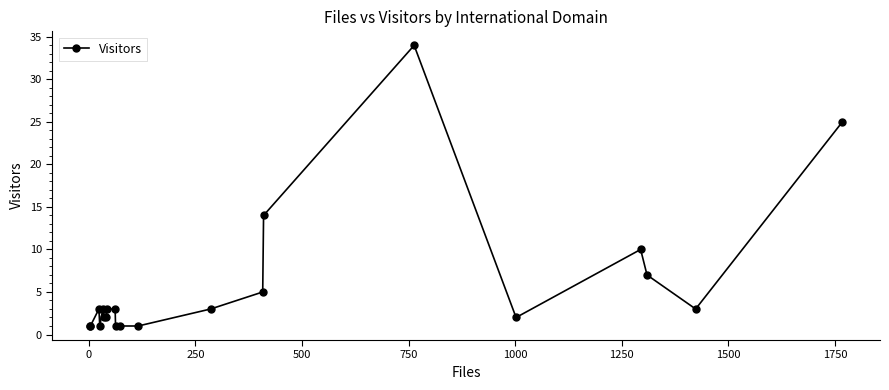

Reading left to right, transcribe all the data shown in this chart.

1	1	3	1	3	2	2	3	3	1	1	1	3	5	14	34	2	10	7	3	25